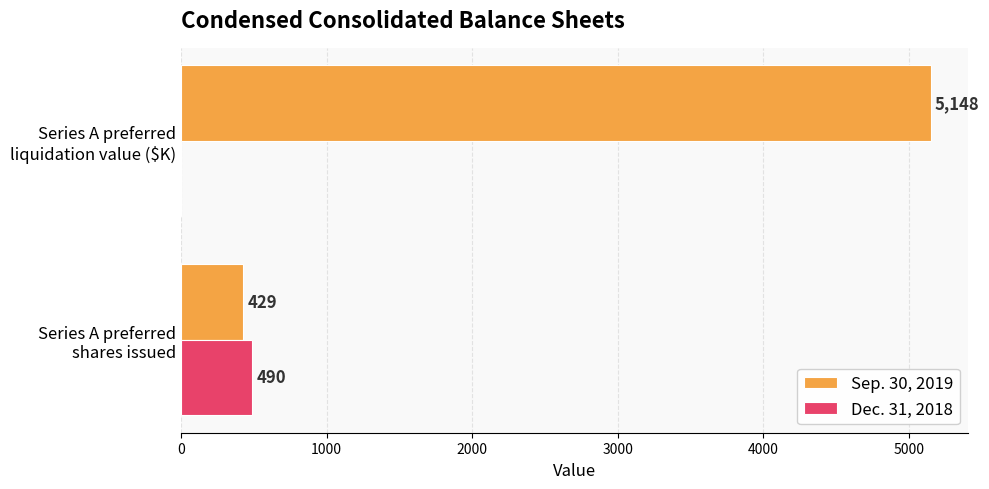

Which label corresponds to the largest value in the chart?

Series A preferred
liquidation value ($K)